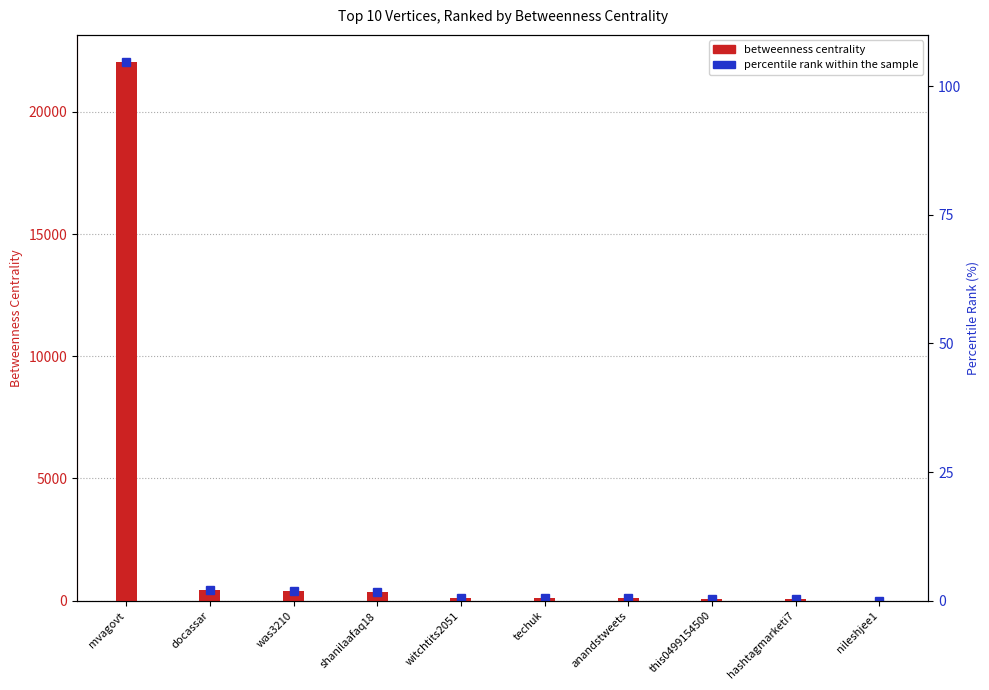

At which label is Betweenness Centrality closest to 11026?

docassar